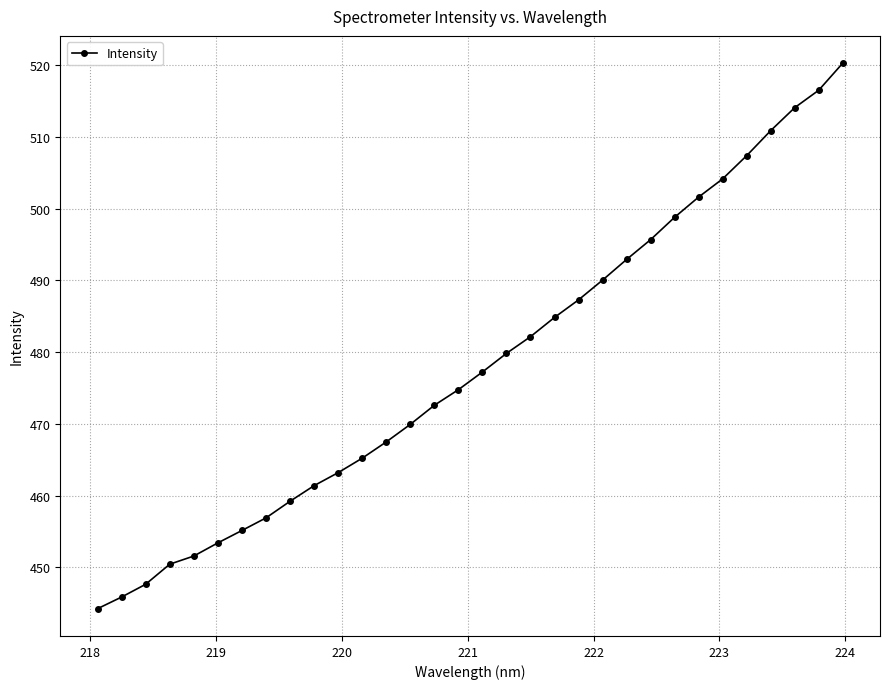

What is the difference between the maximum and second lowest values?

74.4